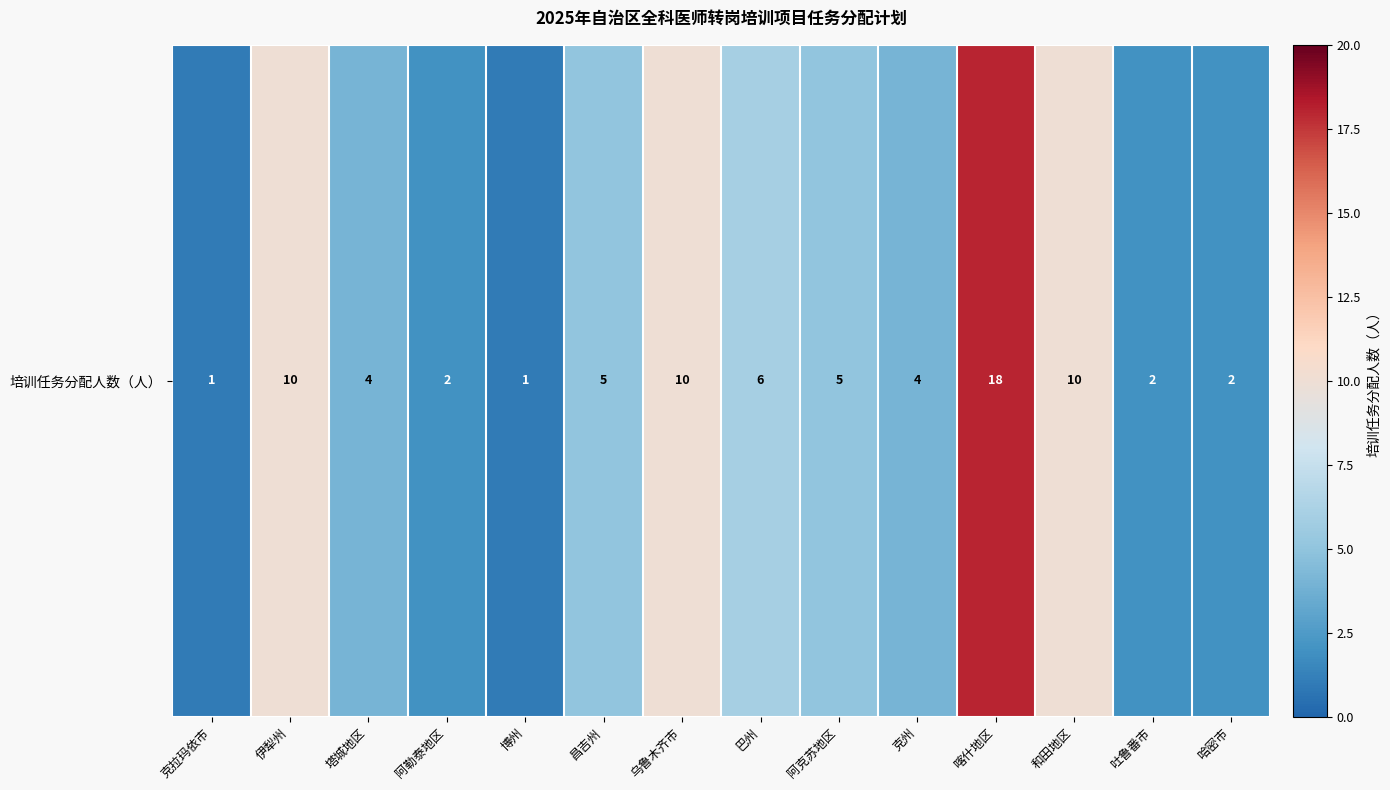

What is the difference between the values at 阿勒泰地区 and 昌吉州?

3